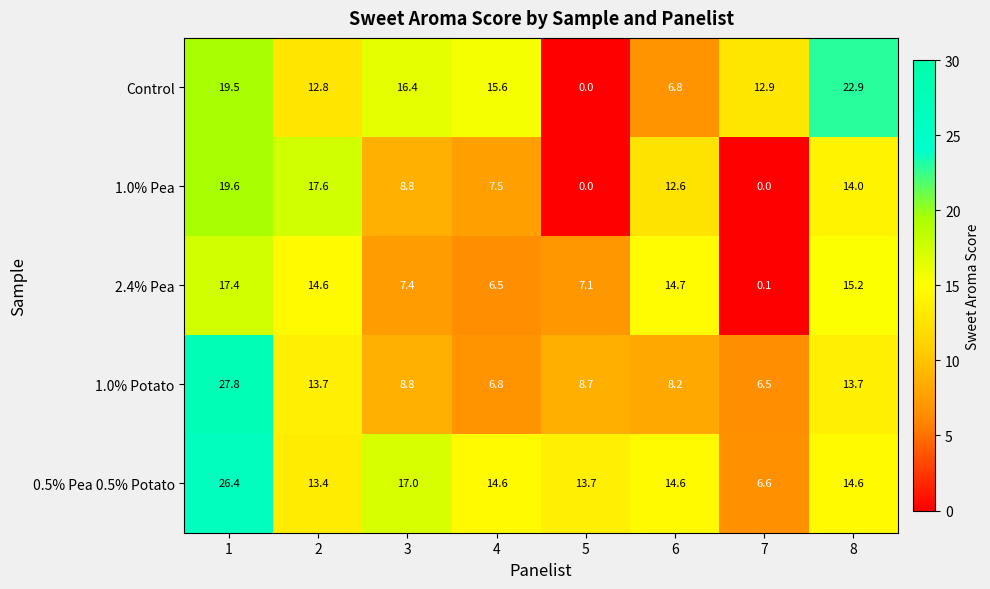

Which series has the widest spread of values?

Control